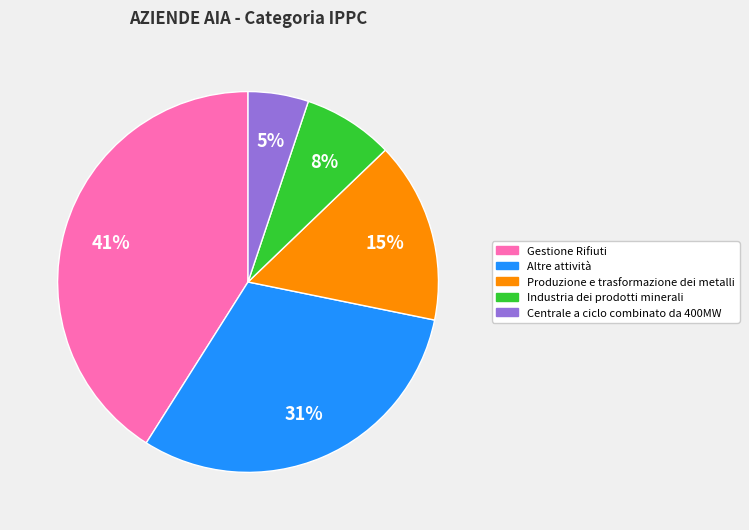

True or false: Produzione e trasformazione dei metalli accounts for 7% of the total.

False